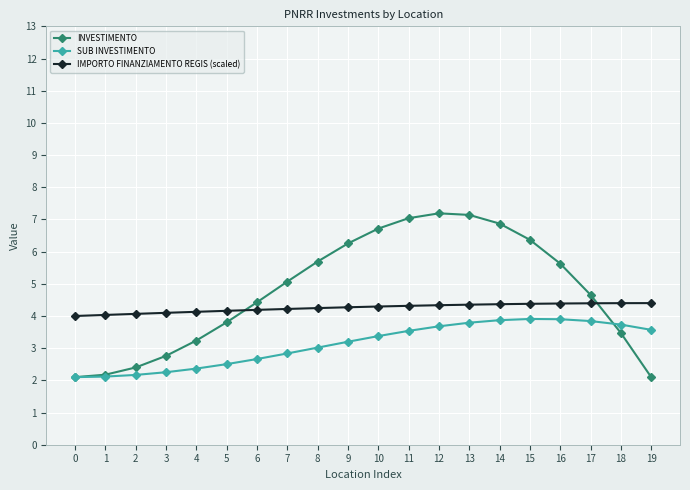

What is the spread (max minus min) of values at 17?

0.8